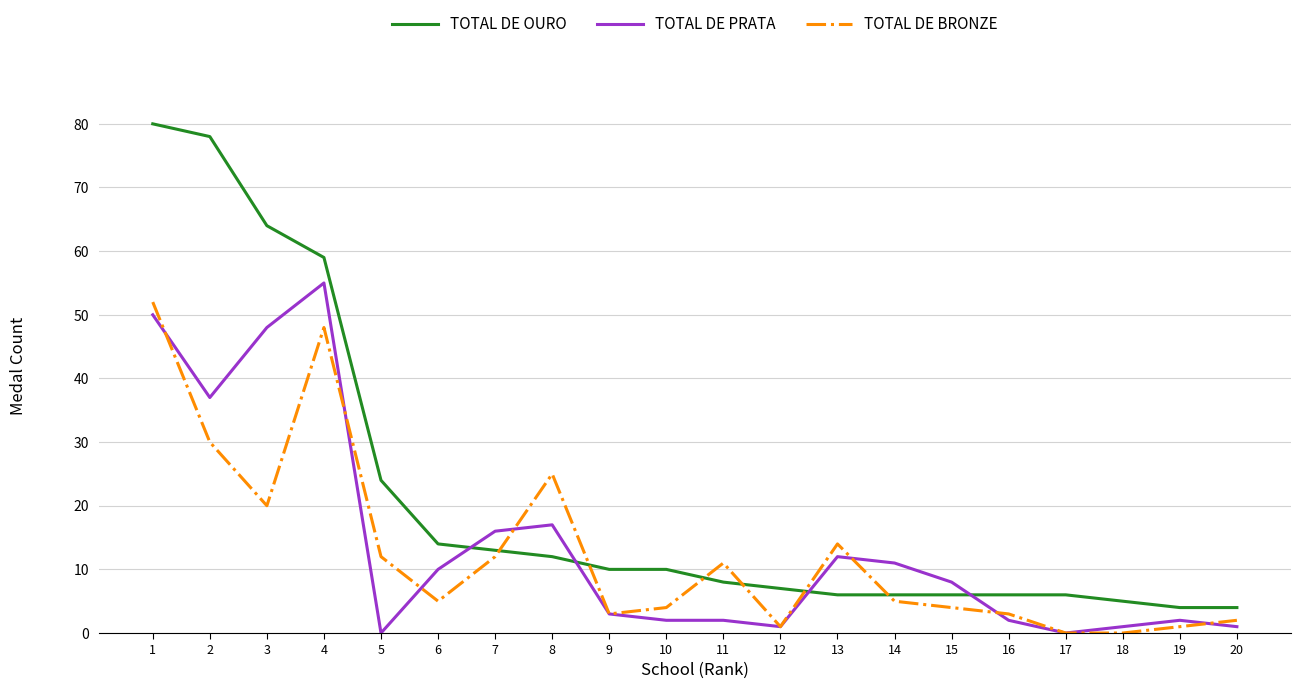

Is this an area chart (filled region under the line)?

No